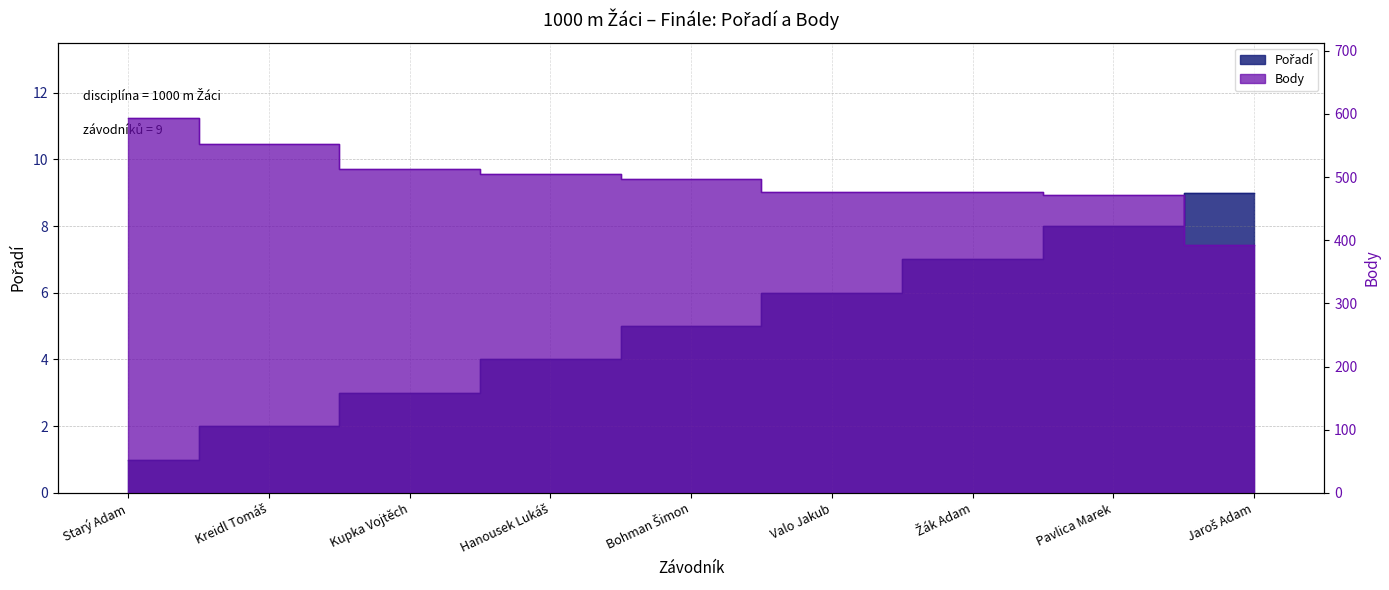

What is the minimum value shown in the chart?

1